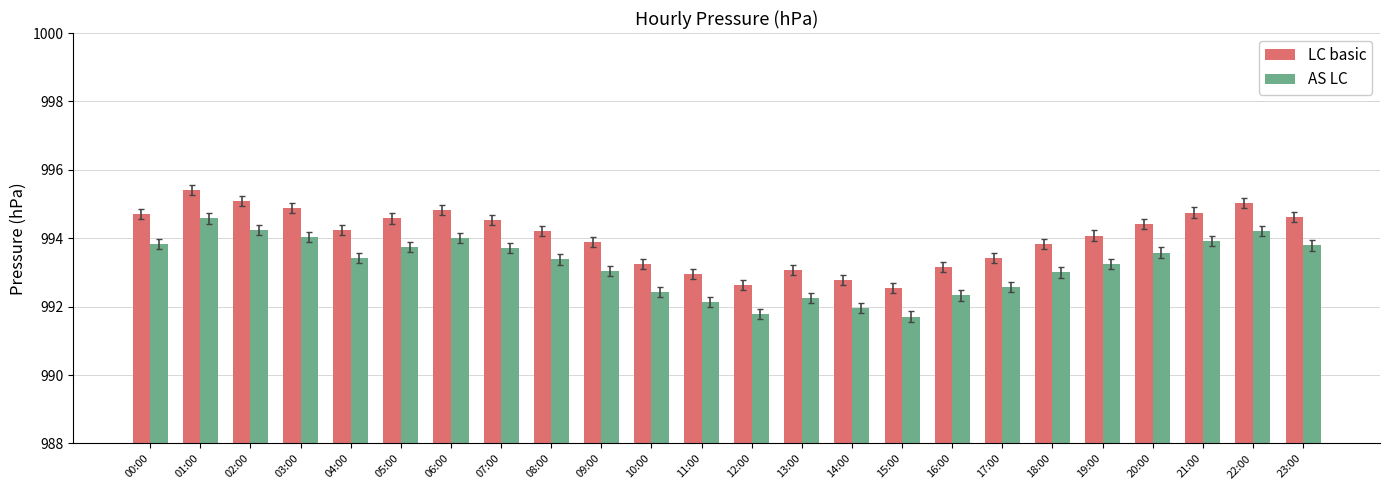

Count the number of data series in this chart.

2